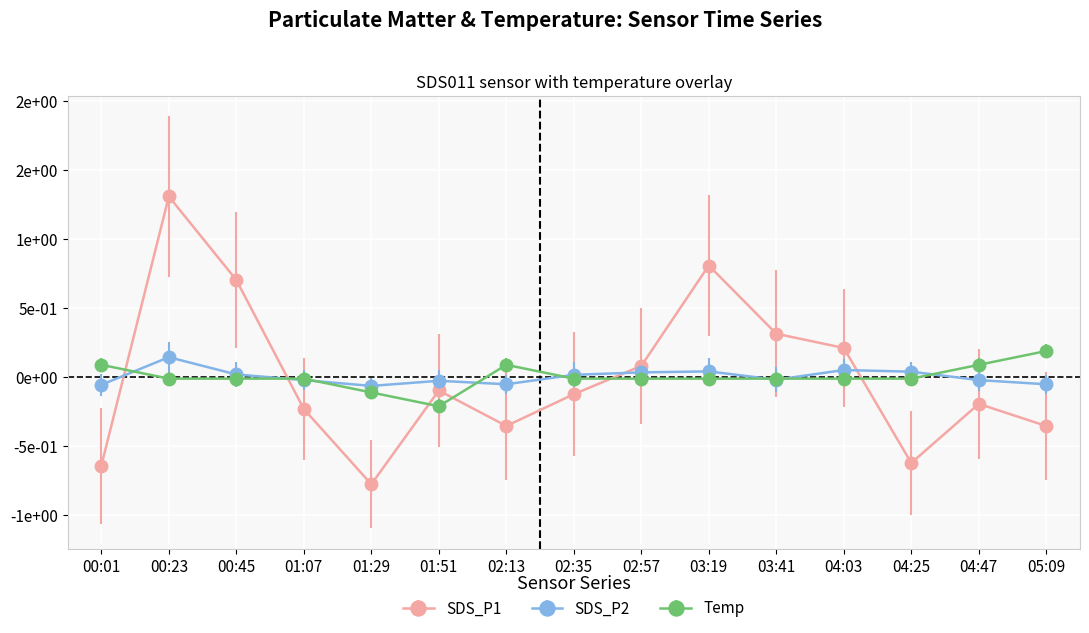

After their last crossing, which series has the higher values: SDS_P2 or Temp?

Temp